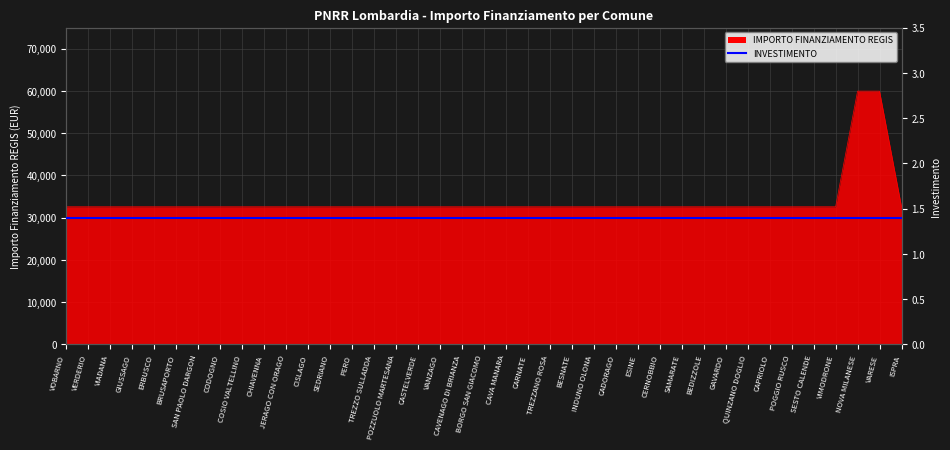

How many data points does each series have?

39